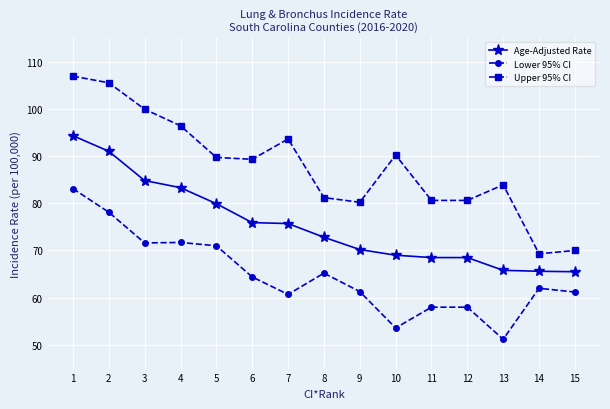

Which series has the largest range (max minus min)?

Upper 95% CI